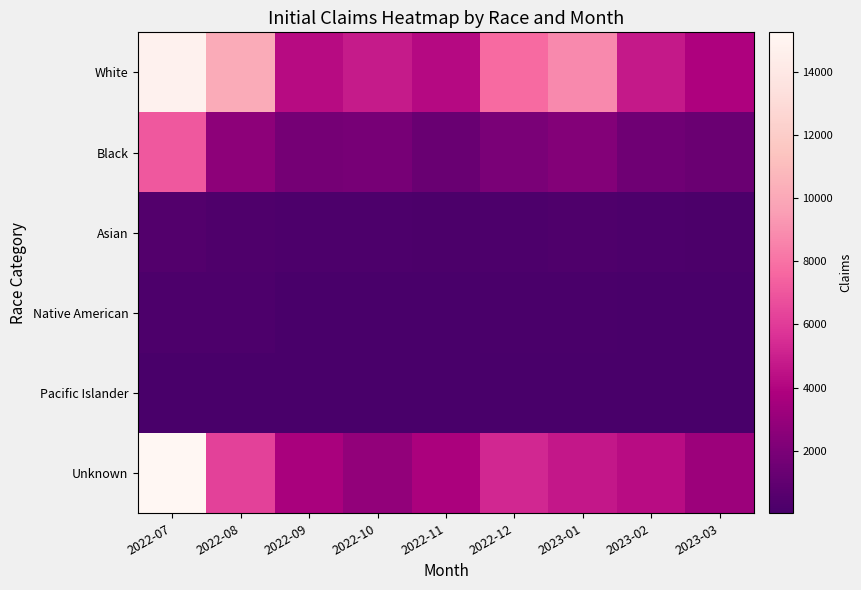

Reading right to left, extract all data points from this chart.

White: 2023-03=3862	2023-02=4760	2023-01=8793	2022-12=7751	2022-11=4157	2022-10=4798	2022-09=4210	2022-08=10143	2022-07=14790
Black: 2023-03=1365	2023-02=1568	2023-01=2309	2022-12=1962	2022-11=1289	2022-10=1856	2022-09=1757	2022-08=2692	2022-07=7039
Asian: 2023-03=187	2023-02=246	2023-01=282	2022-12=218	2022-11=179	2022-10=223	2022-09=208	2022-08=273	2022-07=478
Native American: 2023-03=49	2023-02=57	2023-01=124	2022-12=100	2022-11=56	2022-10=72	2022-09=68	2022-08=223	2022-07=217
Pacific Islander: 2023-03=22	2023-02=24	2023-01=45	2022-12=48	2022-11=25	2022-10=32	2022-09=32	2022-08=41	2022-07=50
Unknown: 2023-03=3194	2023-02=4287	2023-01=4703	2022-12=5312	2022-11=3735	2022-10=2857	2022-09=3672	2022-08=6247	2022-07=15245